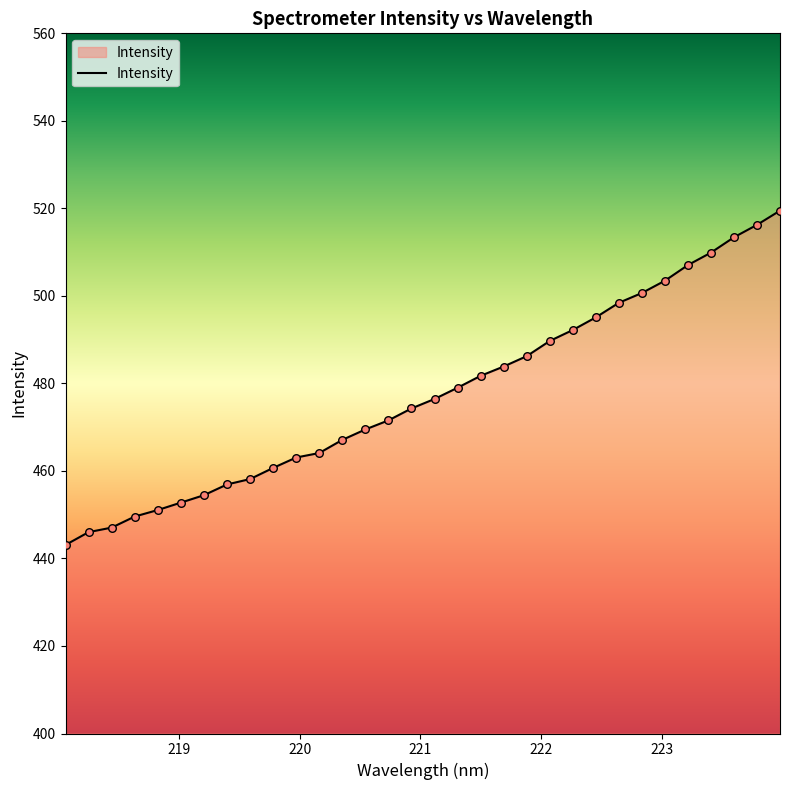

What is the maximum value shown in the chart?

519.5